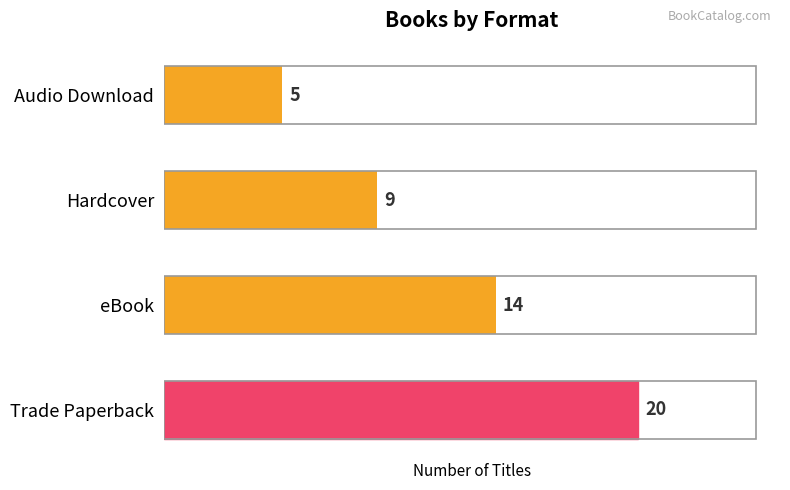

Count the number of categories in the chart.

4